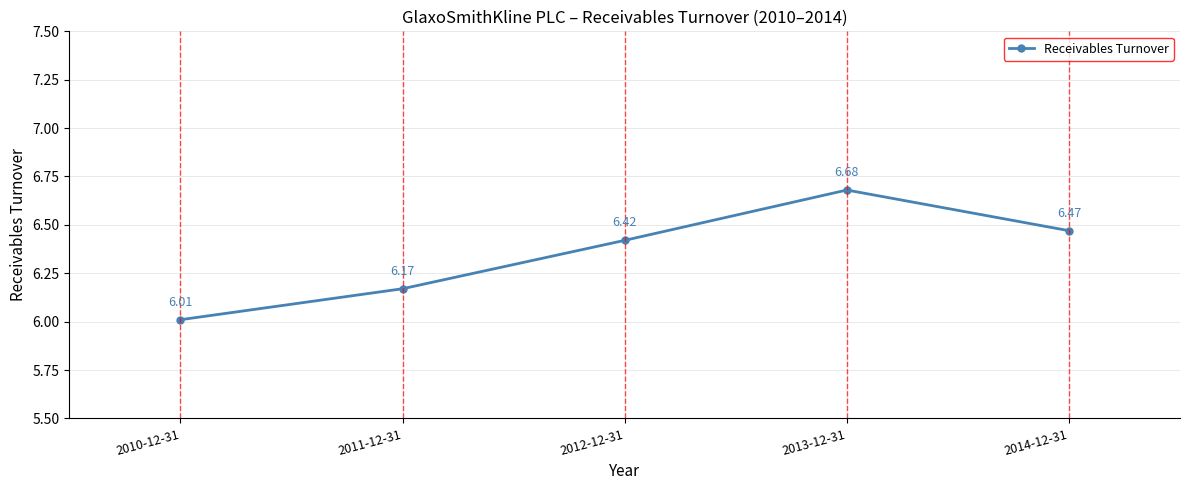

List the labels in order of value, largest first.

2013-12-31, 2014-12-31, 2012-12-31, 2011-12-31, 2010-12-31